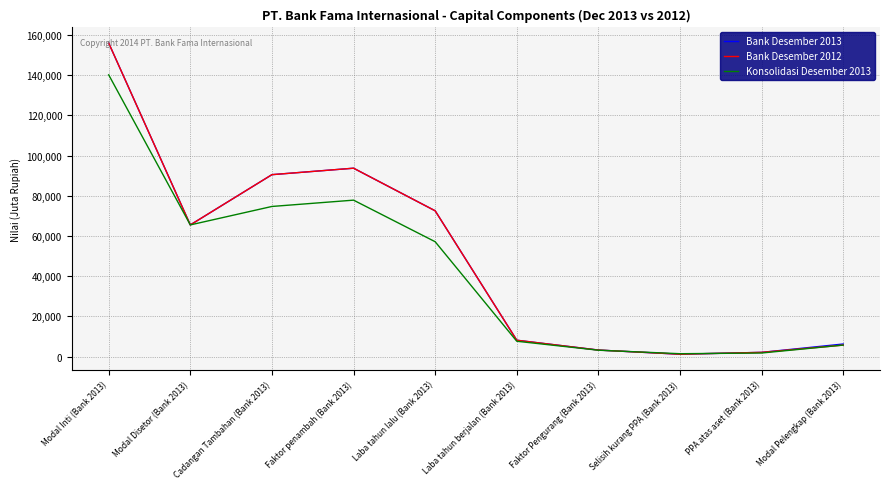

What is the difference between the highest and lowest values at Modal Pelengkap (Bank 2013)?

538